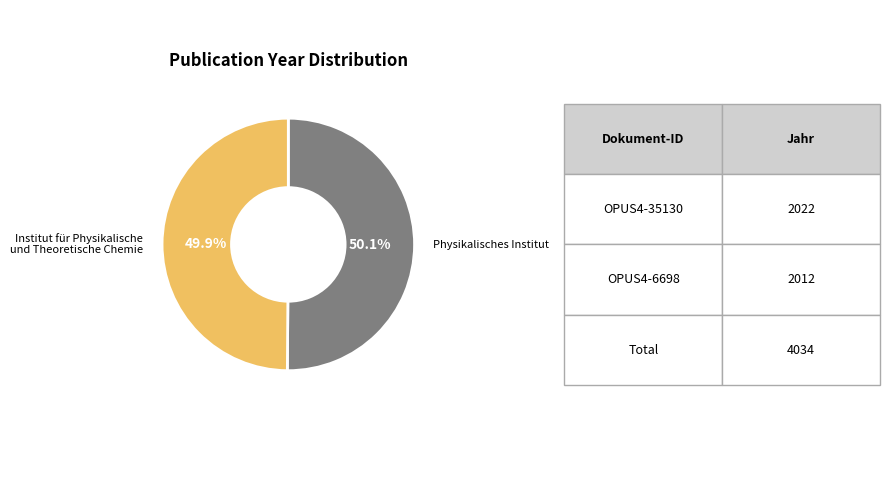

Approximately how many times larger is the value at Physikalisches Institut compared to Institut für Physikalische und Theoretische Chemie?

1.0